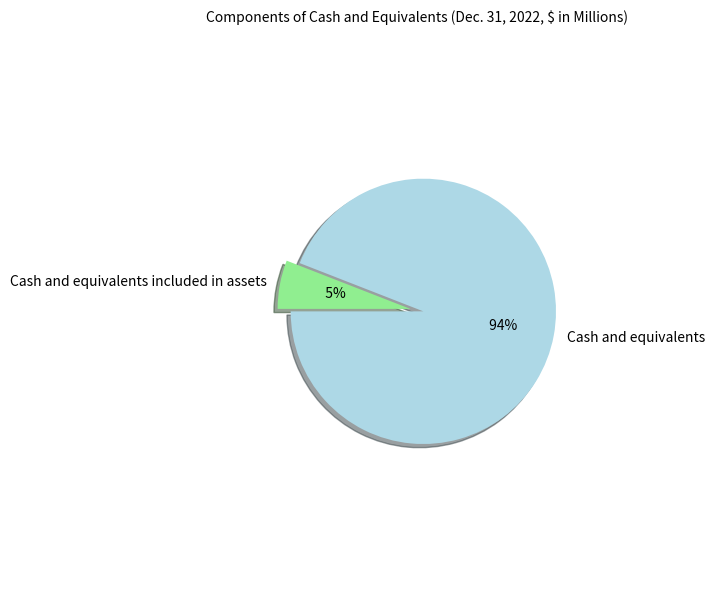

Combined, do Cash and equivalents and Cash and equivalents included in assets account for over 50%?

Yes